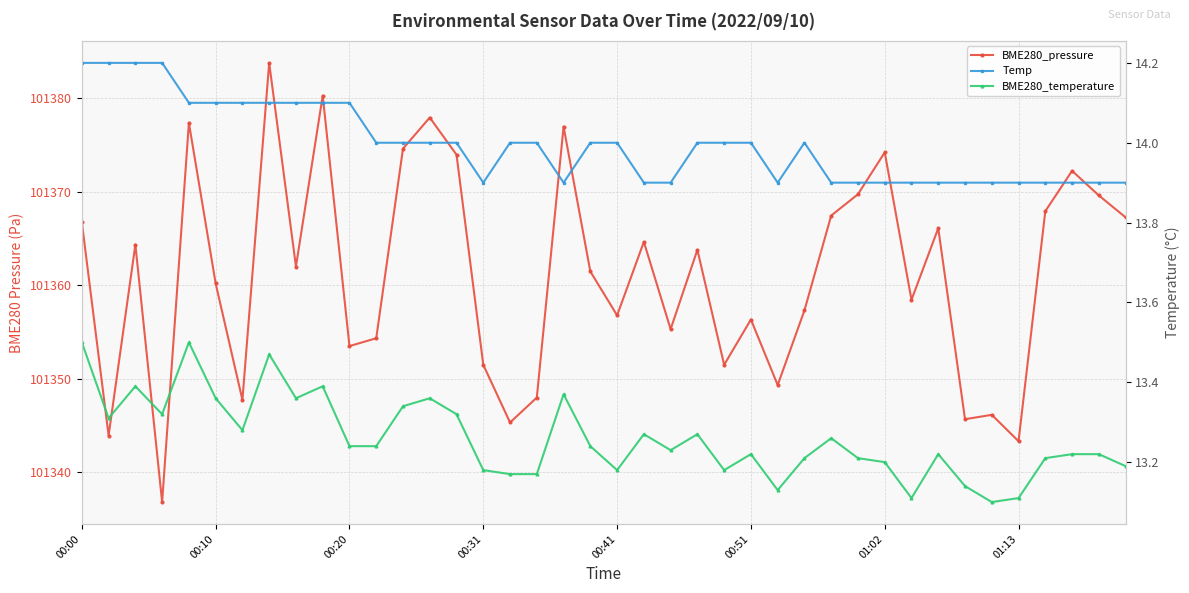

Which series changed the most between 24 and 25?

BME280_pressure